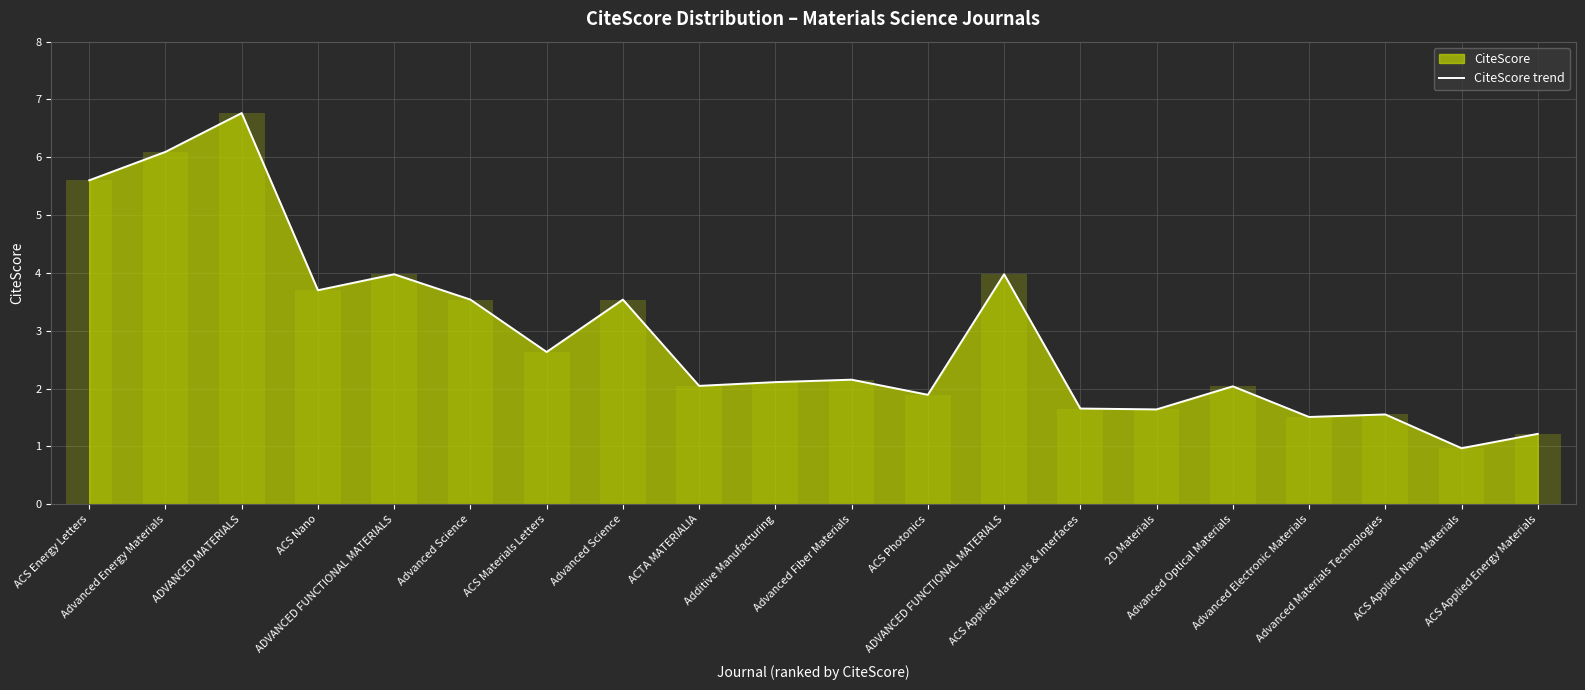

What is the change in value from Advanced Fiber Materials to ACS Applied Nano Materials?

-1.2